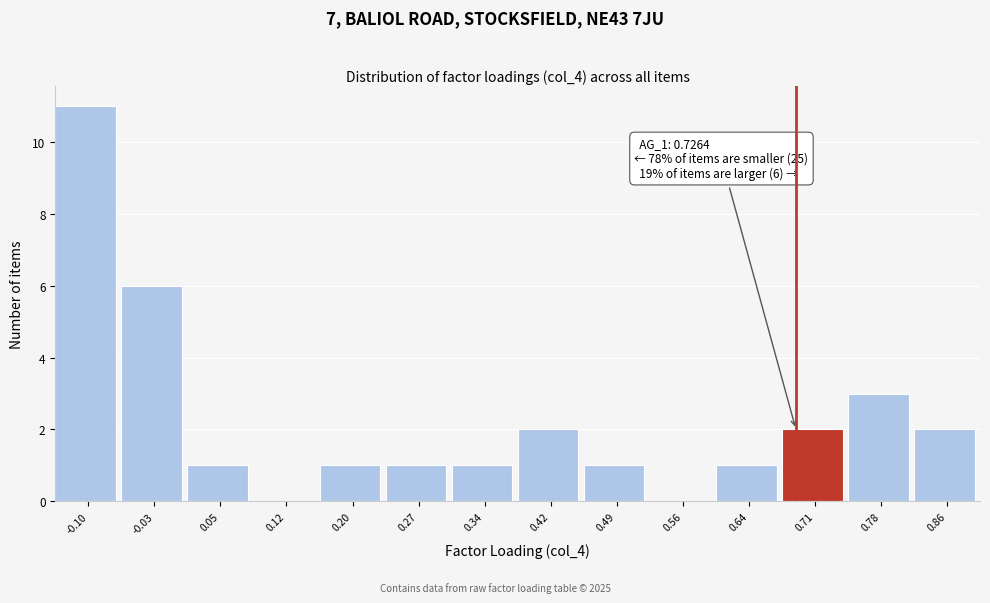

Reading right to left, transcribe all the data shown in this chart.

0.86=2	0.78=3	0.71=2	0.64=1	0.56=0	0.49=1	0.42=2	0.34=1	0.27=1	0.20=1	0.12=0	0.05=1	-0.03=6	-0.10=11